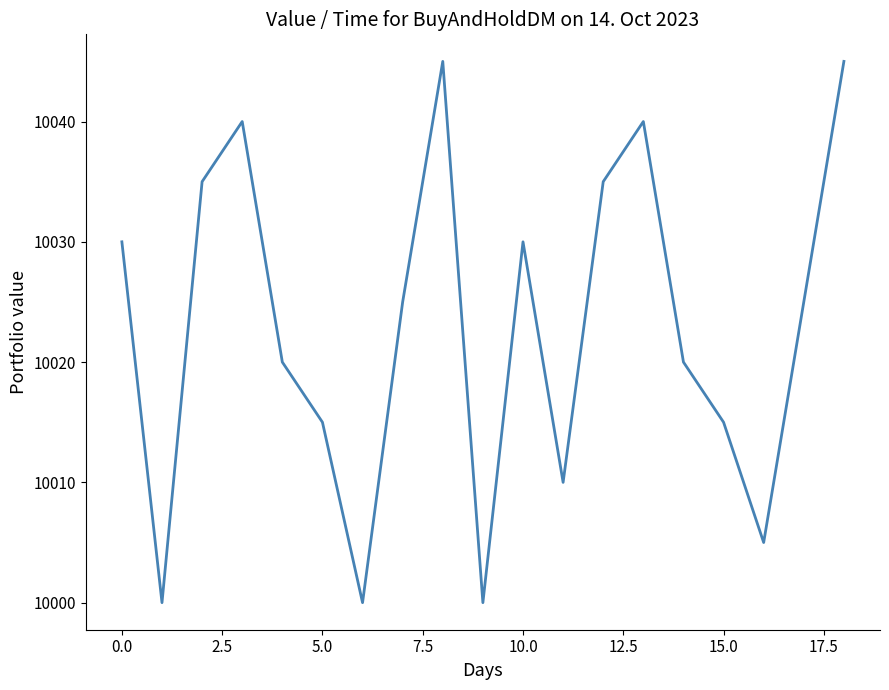

What is the difference between the second highest and second lowest values?

45